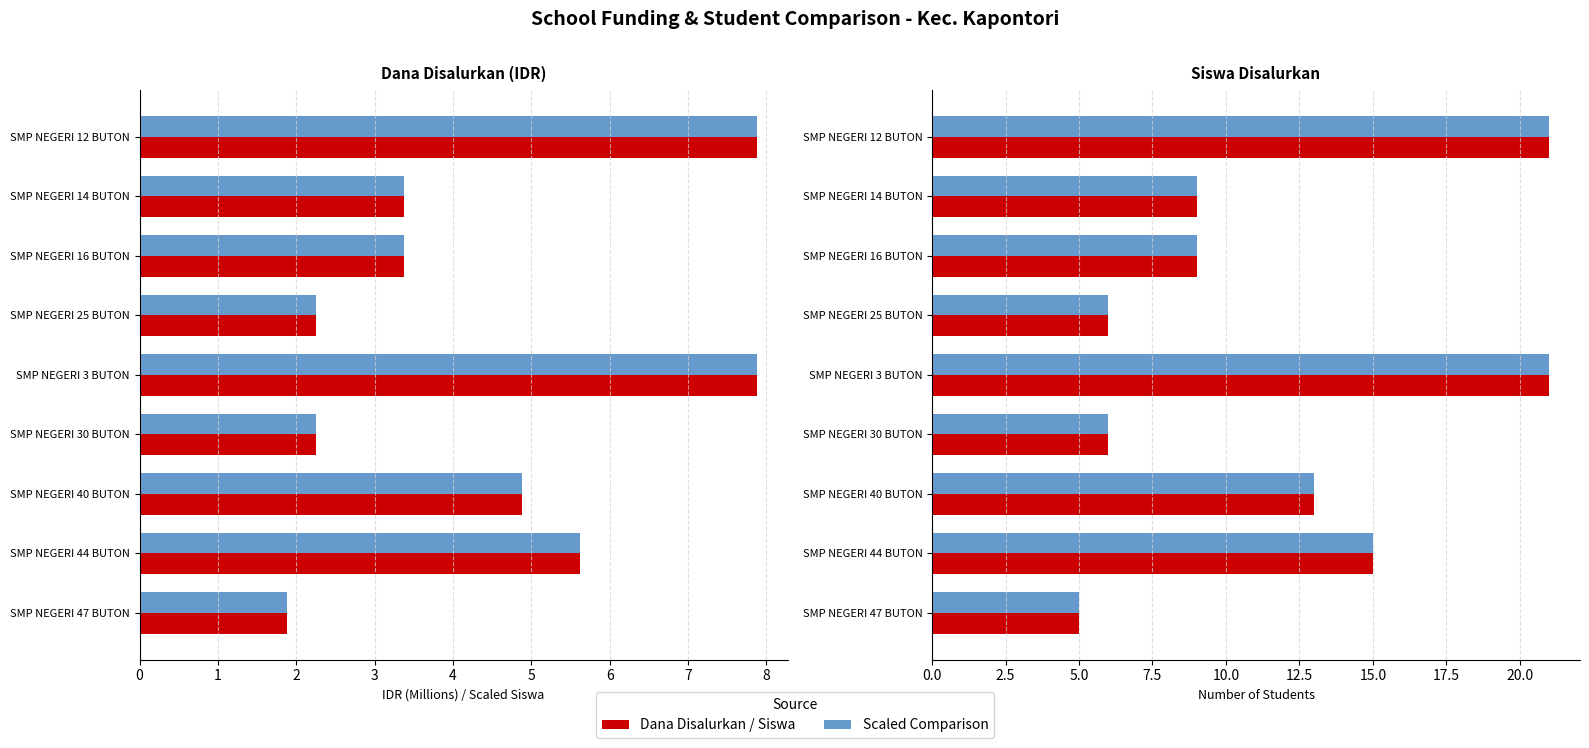

Reading left to right, transcribe all the data shown in this chart.

Dana Disalurkan: 7.9	3.4	3.4	2.2	7.9	2.2	4.9	5.6	1.9
Dana Disalurkan (IDR M): 7.9	3.4	3.4	2.2	7.9	2.2	4.9	5.6	1.9
Siswa × 0.375M: 7.9	3.4	3.4	2.2	7.9	2.2	4.9	5.6	1.9
Siswa Disalurkan: 21.0	9.0	9.0	6.0	21.0	6.0	13.0	15.0	5.0
Siswa Cal: 21.0	9.0	9.0	6.0	21.0	6.0	13.0	15.0	5.0